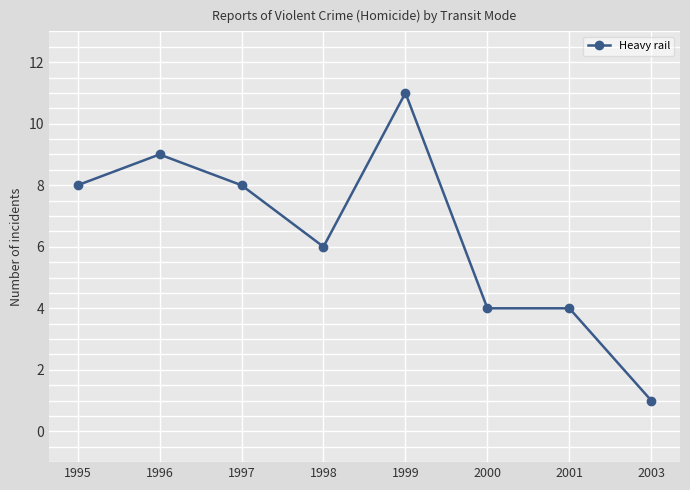

Is it true that the value at 1997 is 8?

True